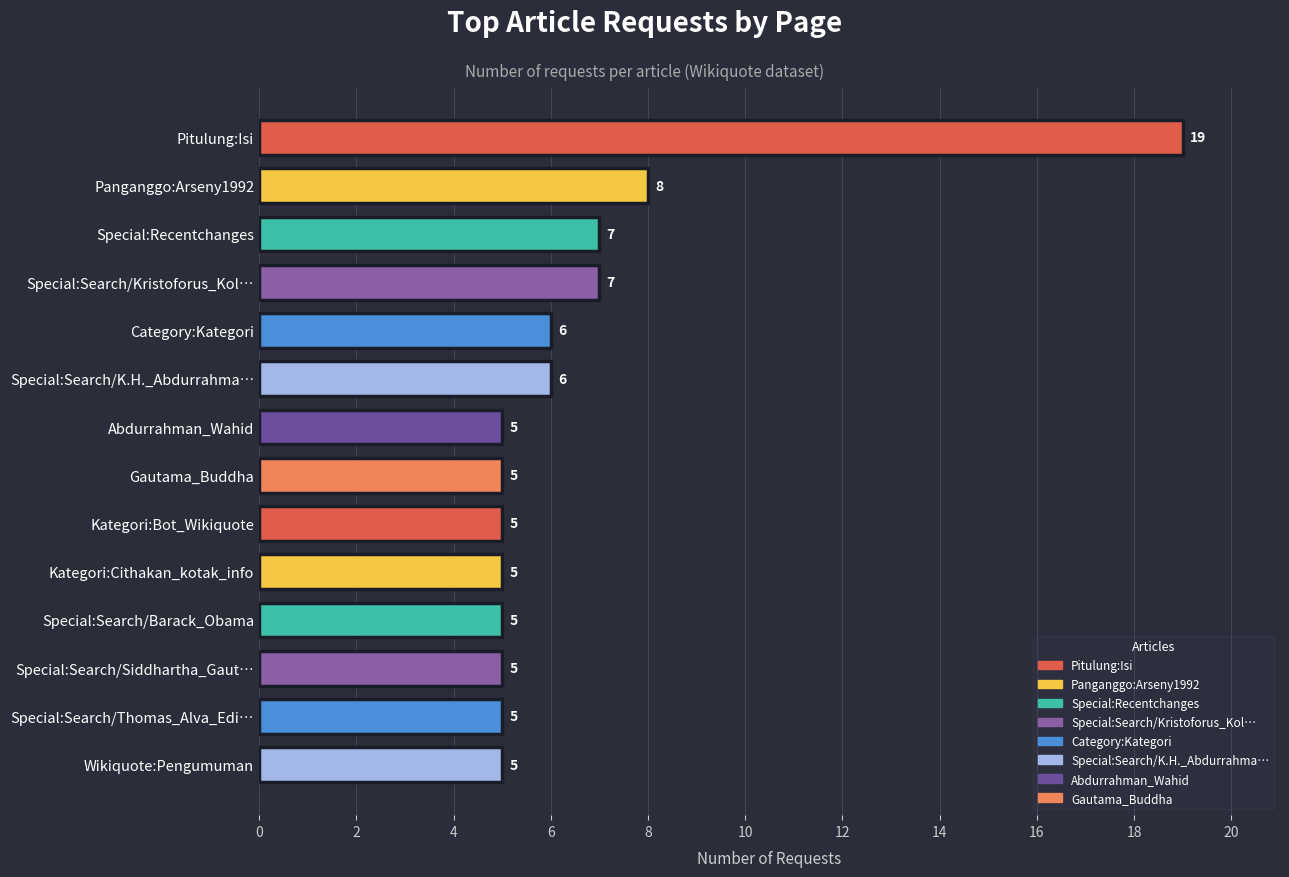

Approximately how many times larger is the value at Gautama_Buddha compared to Abdurrahman_Wahid?

1.0